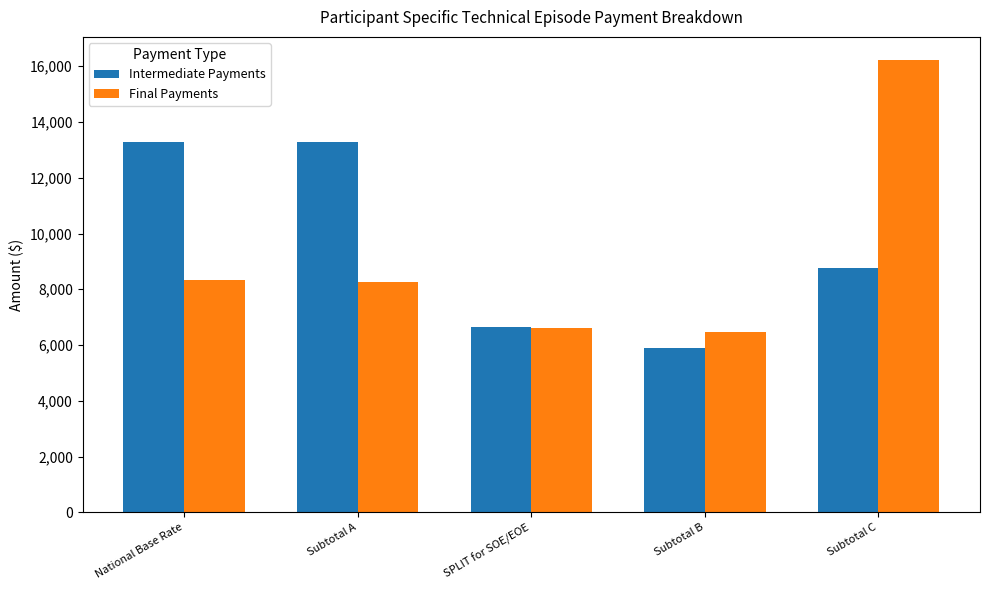

At which category does the chart reach its minimum across all series?

Subtotal B